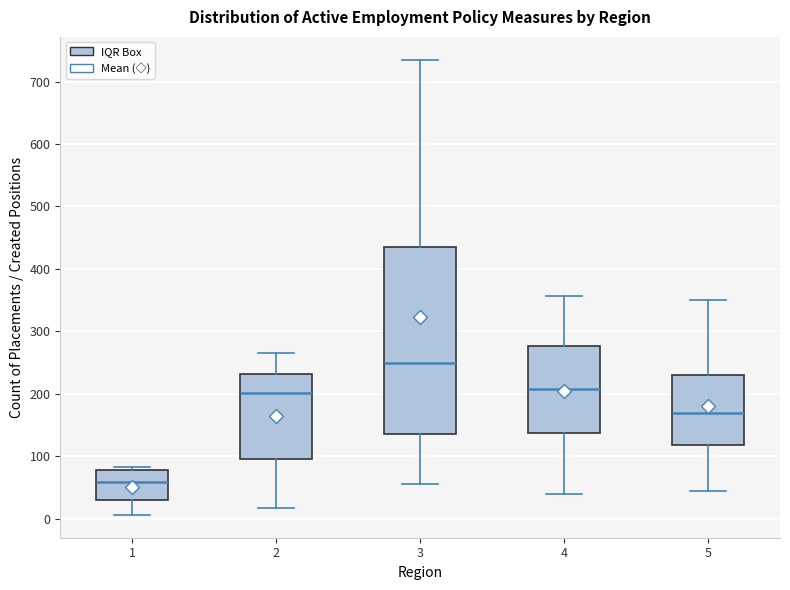

Where does the lower whisker of the box at x = 2 end on the y-axis? The values are not printed on the chart, so give them approximately, as read against the axis.

20